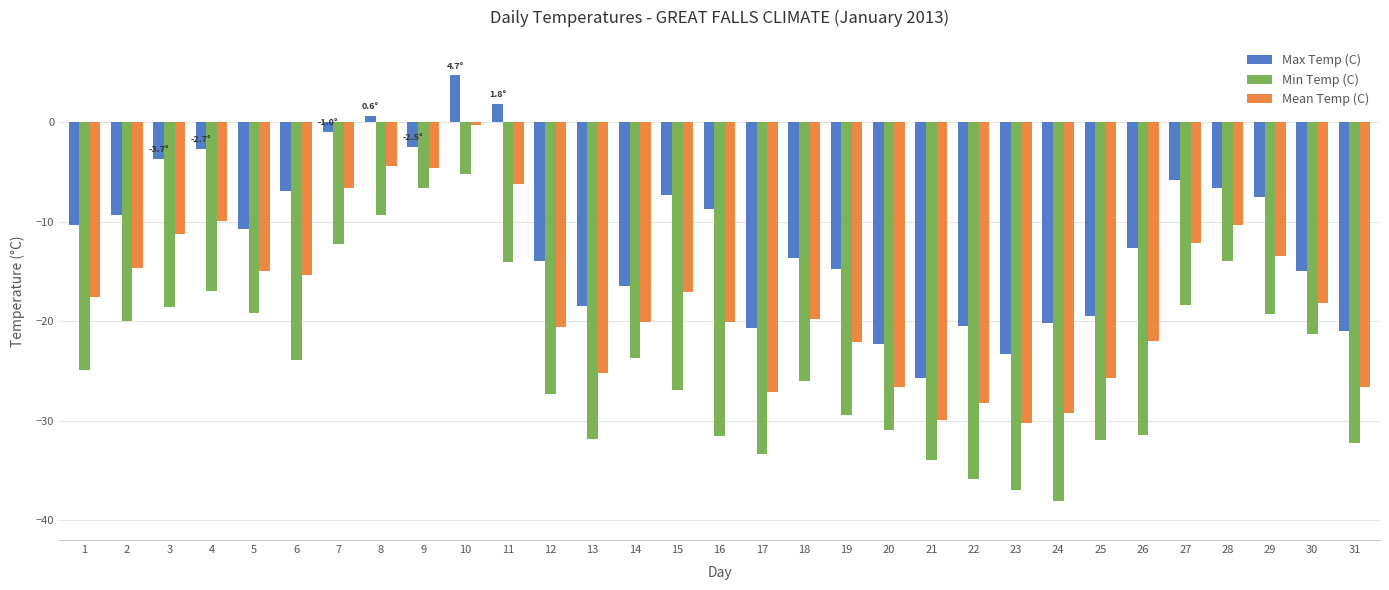

Which series has the largest total across all categories?

Max Temp (C)